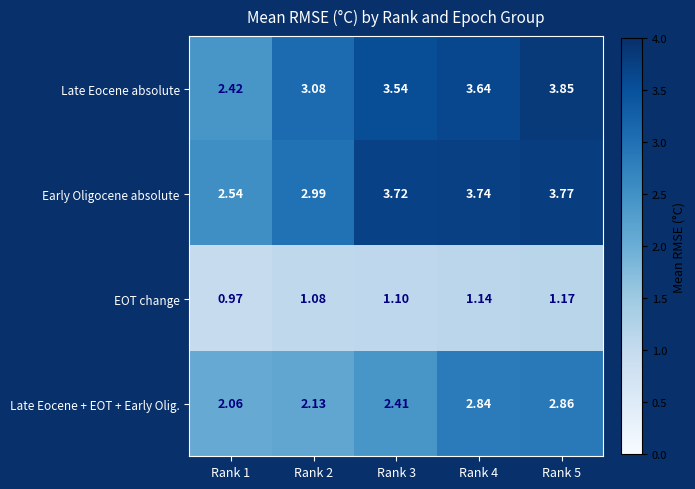

At Rank 3, list the series in order from smallest to largest.

EOT change, Late Eocene + EOT + Early Olig., Late Eocene absolute, Early Oligocene absolute